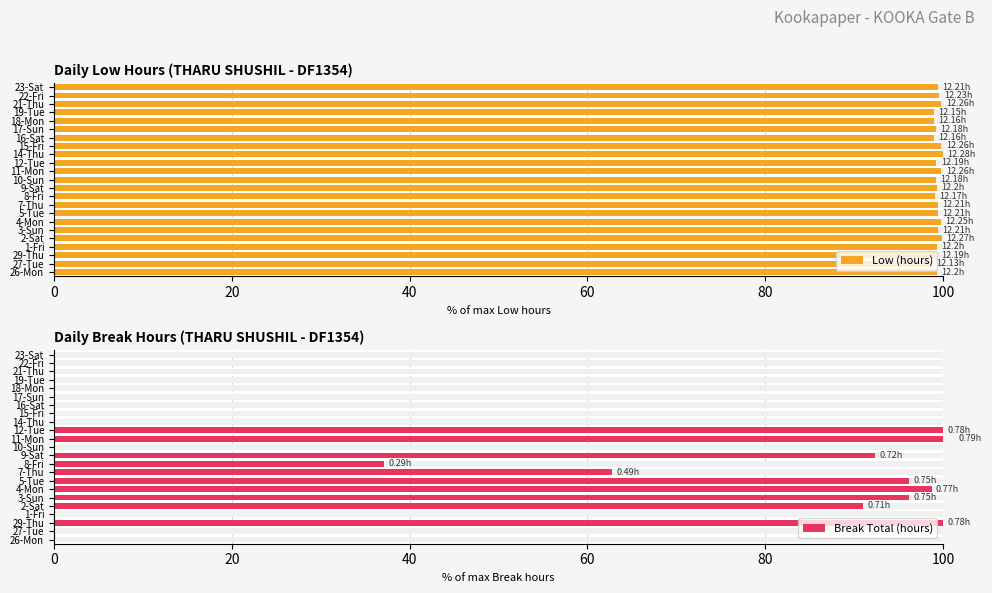

What value does the Low (hours) series have at 19-Tue?

98.9